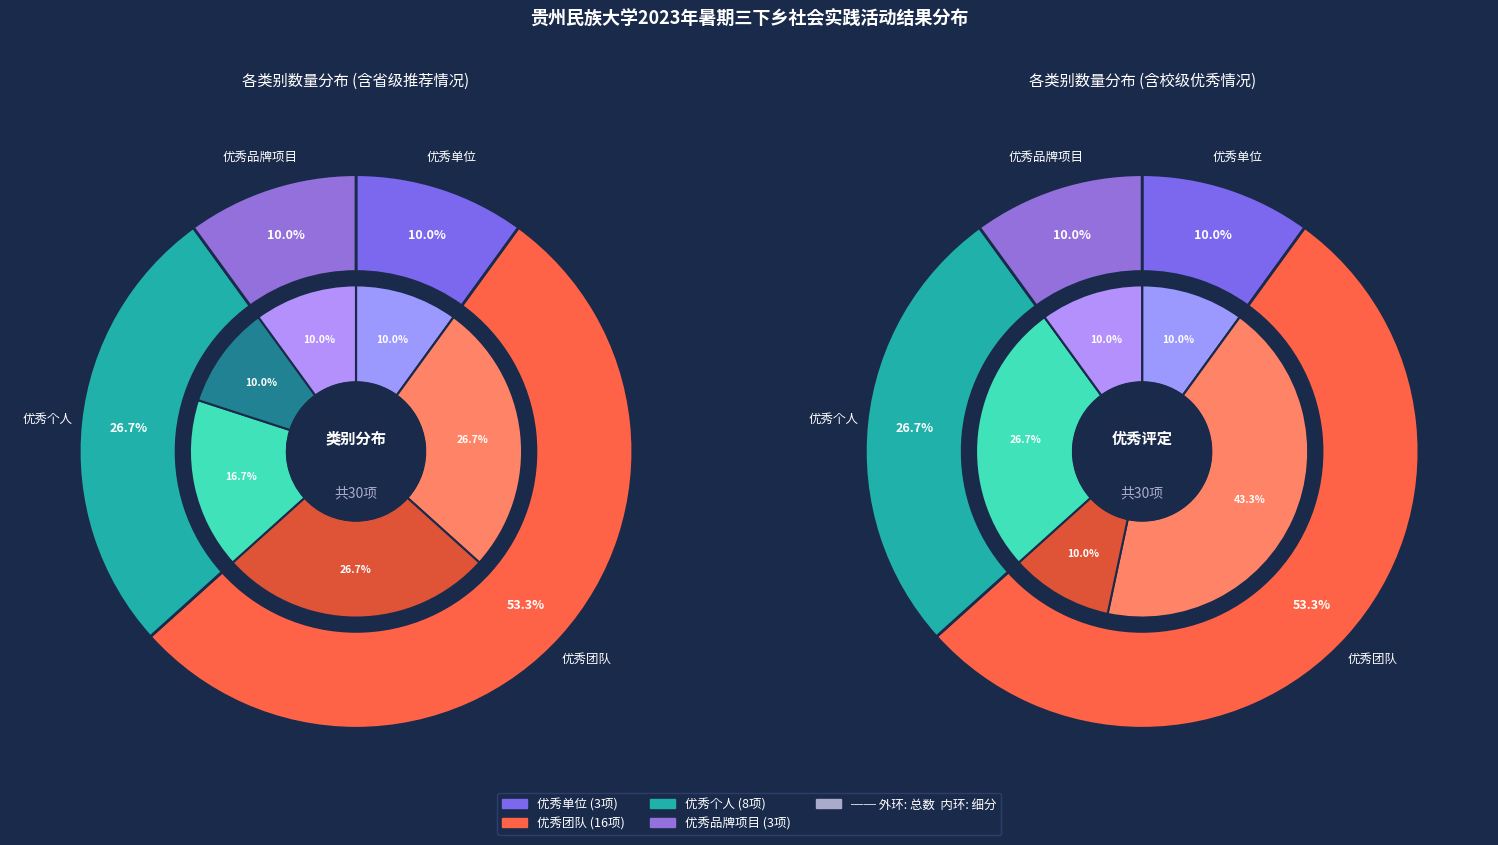

Which has a higher value, 优秀个人 or 优秀品牌项目?

优秀个人